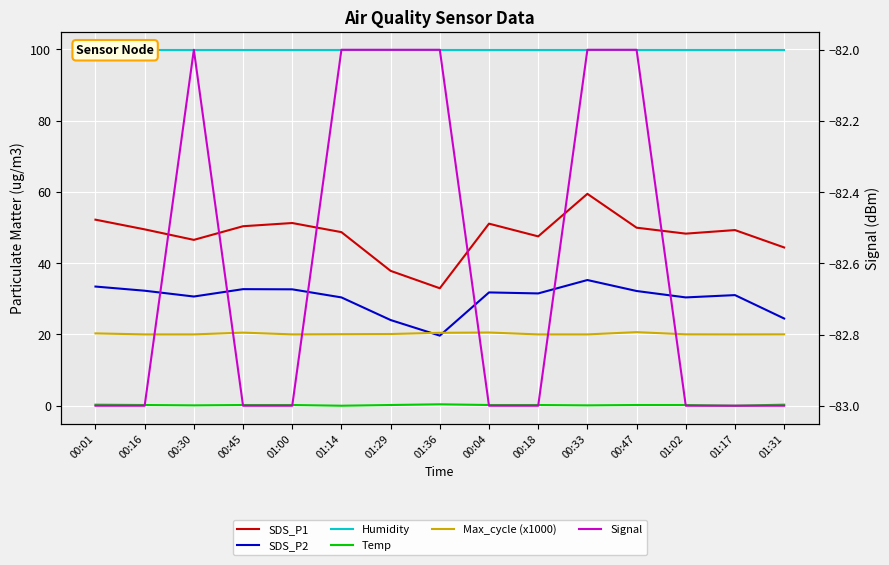

Does the chart display data point markers on the line(s)?

No